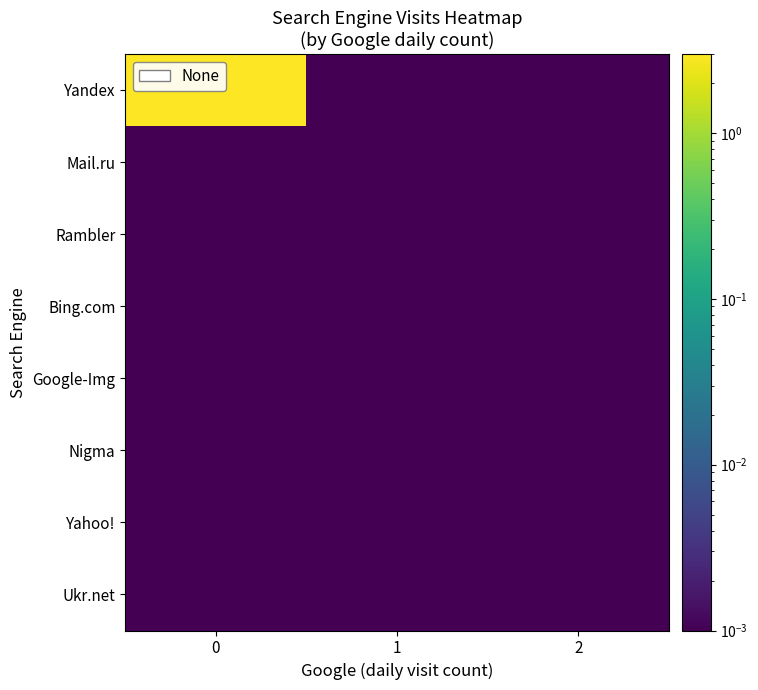

Which series has the largest range (max minus min)?

row_0